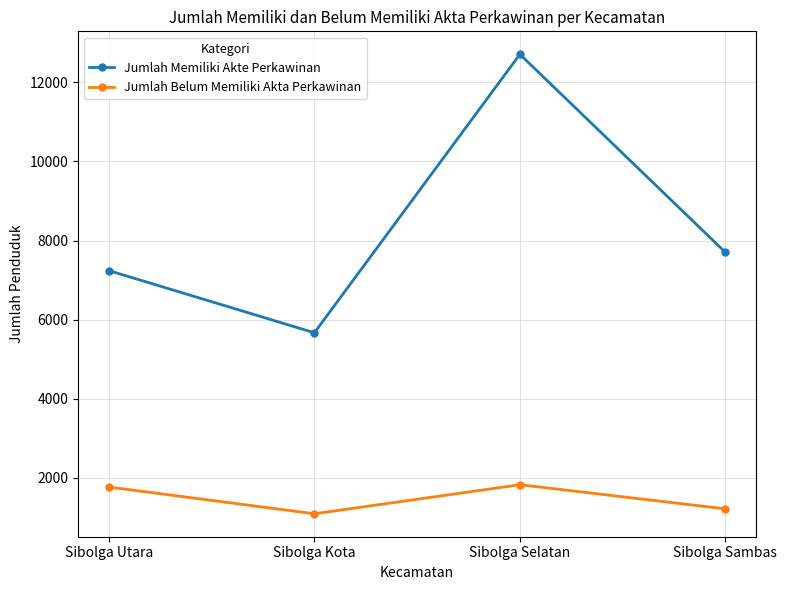

How many lines are shown in the chart?

2